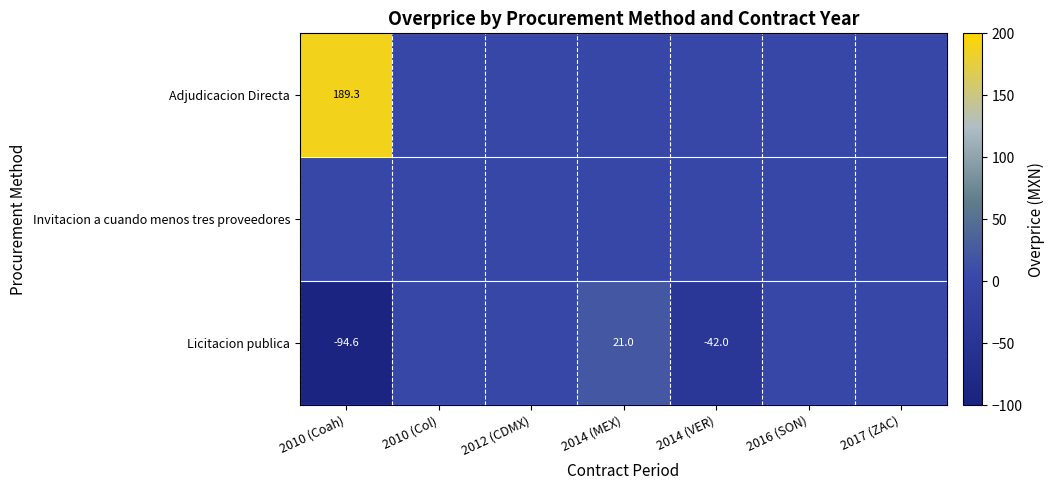

The value of Licitacion publica at 2014 (MEX) is 34.5. True or false?

False